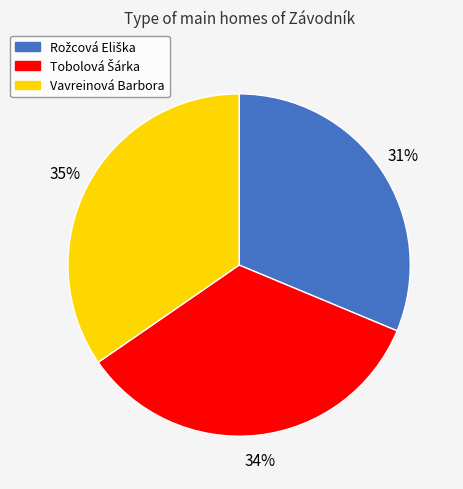

To the nearest percent, what percentage of the pie is Vavreinová Barbora?

35%